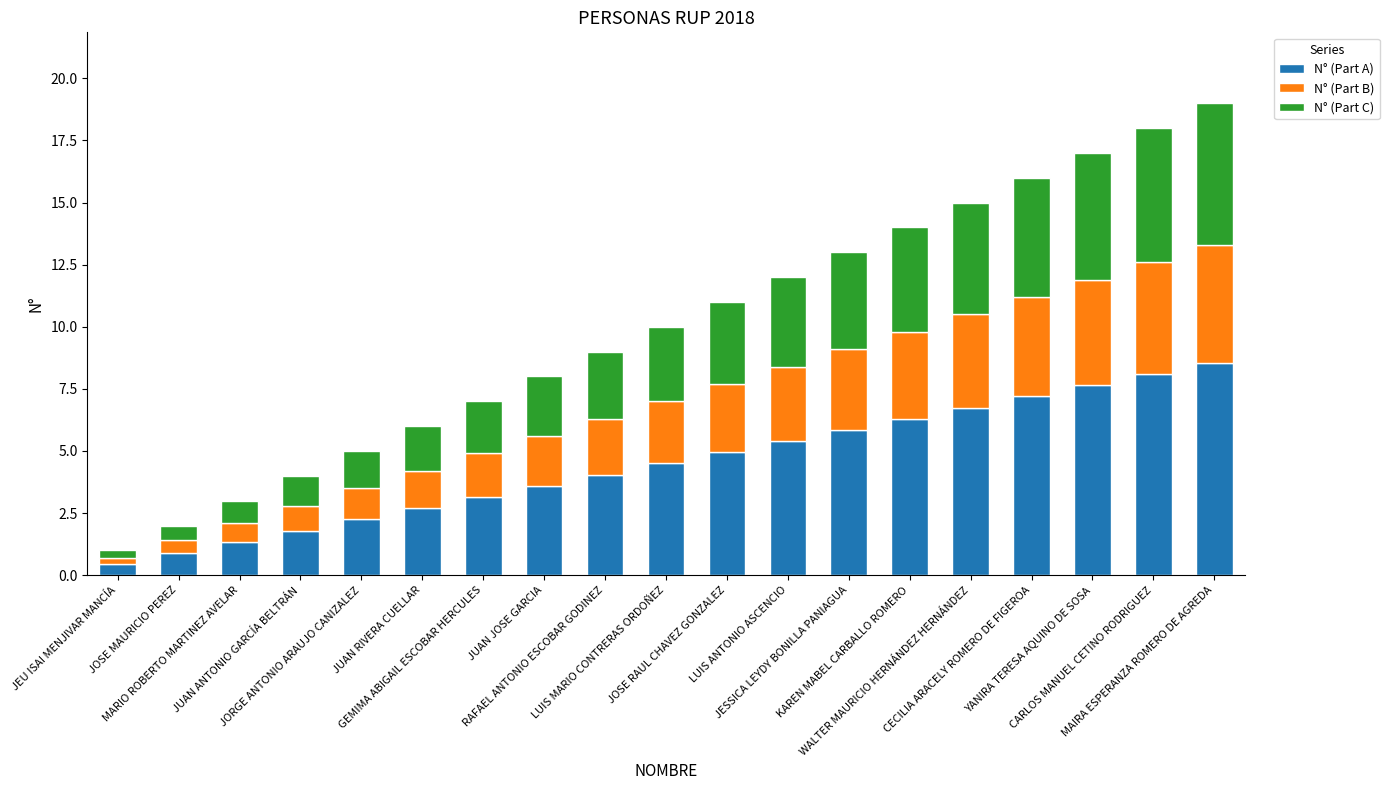

What is the maximum value for N° (Part A)?

8.6